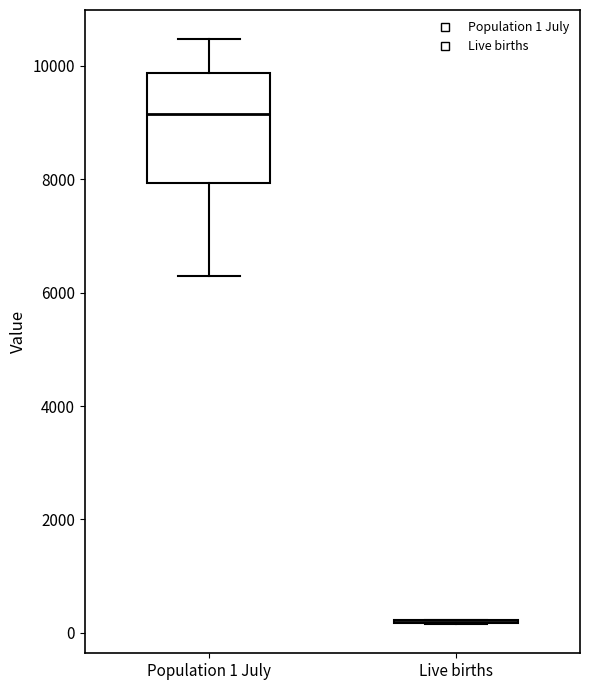

Reading left to right, read every box against the y-axis: the position of its median line, the range the box covers, and the ends of its whiskers. The values are not printed on the chart, so give them approximately, as read against the axis.

Population 1 July: median 9200, box 8000 to 9800, whiskers 6200 to 10400
Live births: box collapsed to a line at 200, whiskers 200 to 200